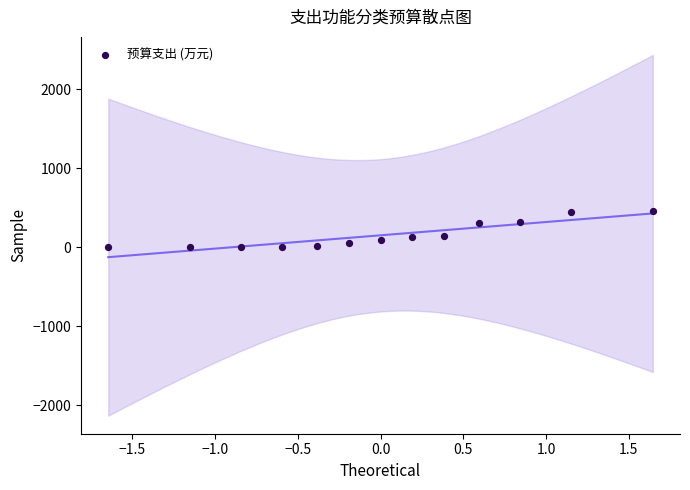

What is the range of X values (max minus min)?

3.3